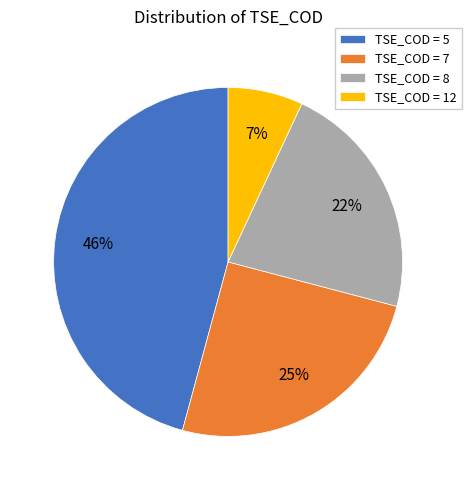

What is the smallest slice in the pie chart?

TSE_COD = 12